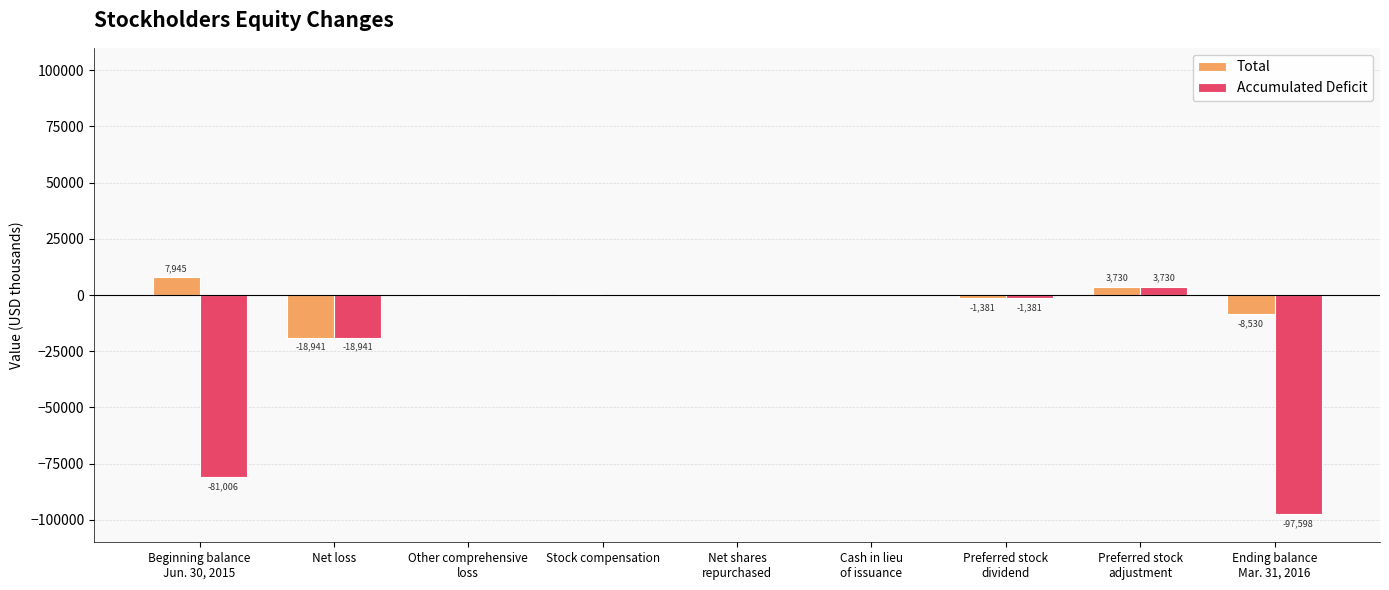

Reading left to right, what are all the values shown in this chart?

Total: Beginning balance
Jun. 30, 2015=7945	Net loss=-18941	Other comprehensive
loss=-384	Stock compensation=518	Net shares
repurchased=-11	Cash in lieu
of issuance=-6	Preferred stock
dividend=-1381	Preferred stock
adjustment=3730	Ending balance
Mar. 31, 2016=-8530
Accumulated Deficit: Beginning balance
Jun. 30, 2015=-81006	Net loss=-18941	Other comprehensive
loss=0	Stock compensation=0	Net shares
repurchased=0	Cash in lieu
of issuance=0	Preferred stock
dividend=-1381	Preferred stock
adjustment=3730	Ending balance
Mar. 31, 2016=-97598